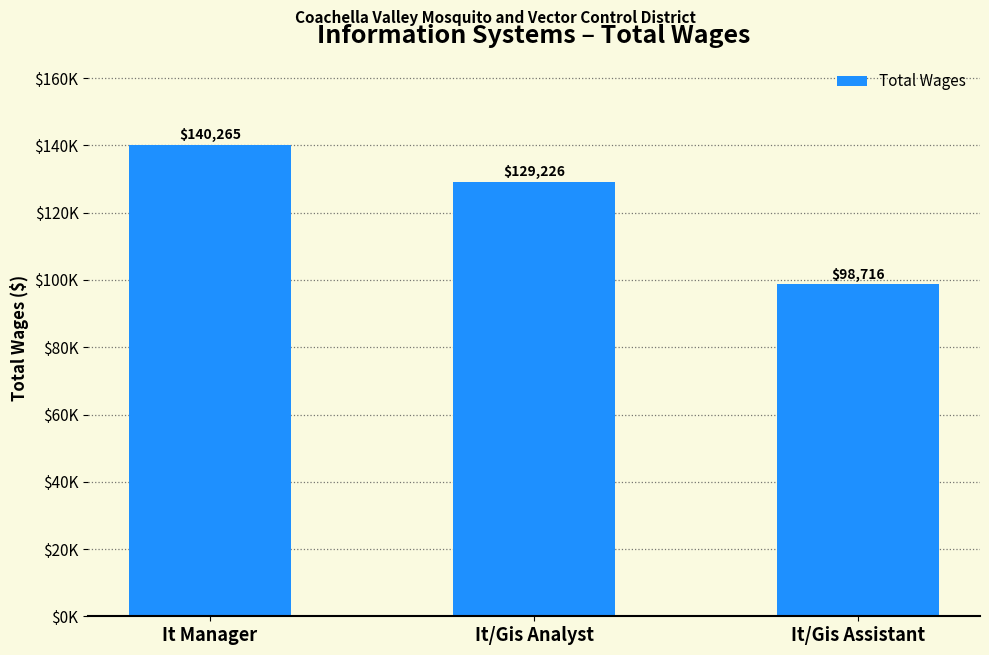

List the labels in order of value, smallest first.

It/Gis Assistant, It/Gis Analyst, It Manager